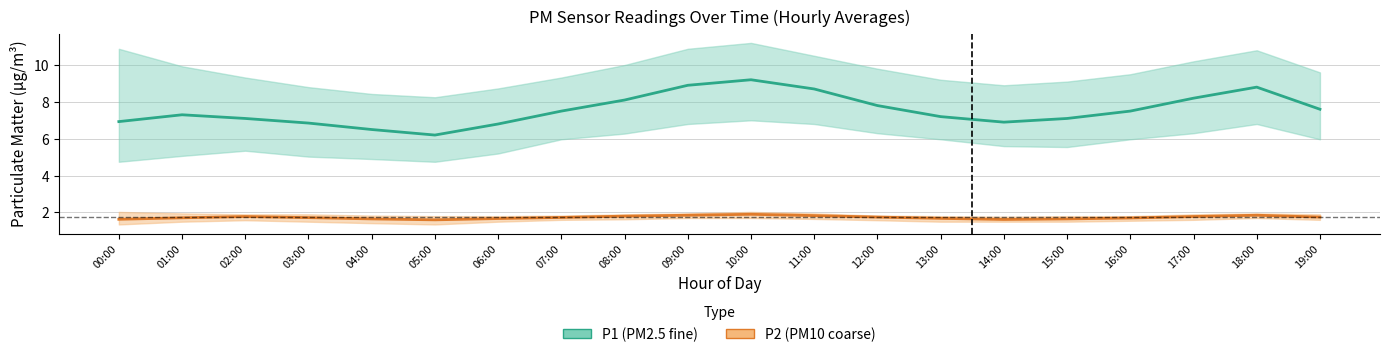

How many values in the P1_upper series exceed 9?

15